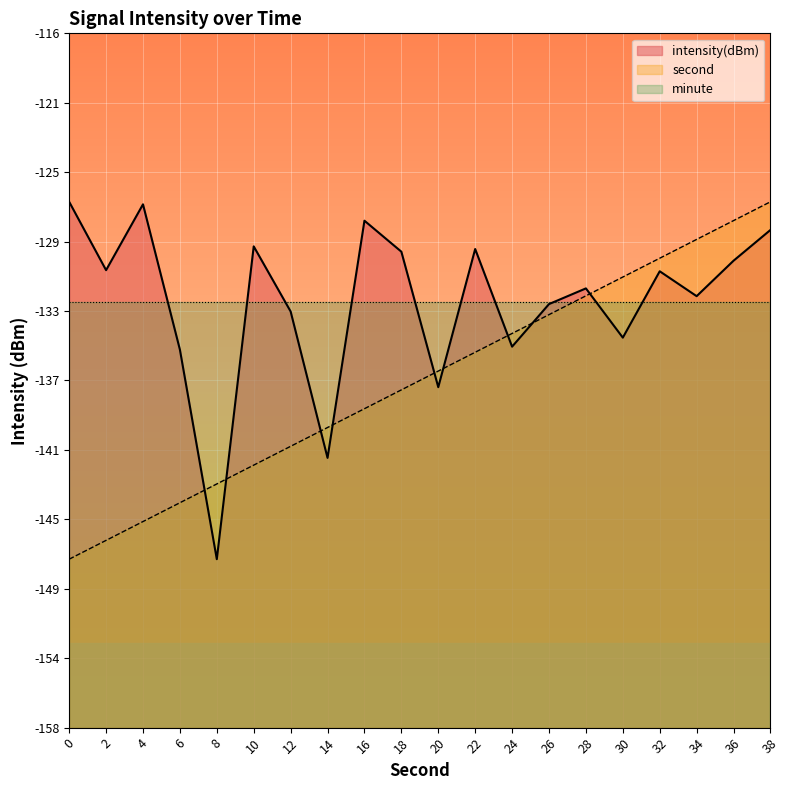

What is the approximate value of intensity at 32?

-130.6